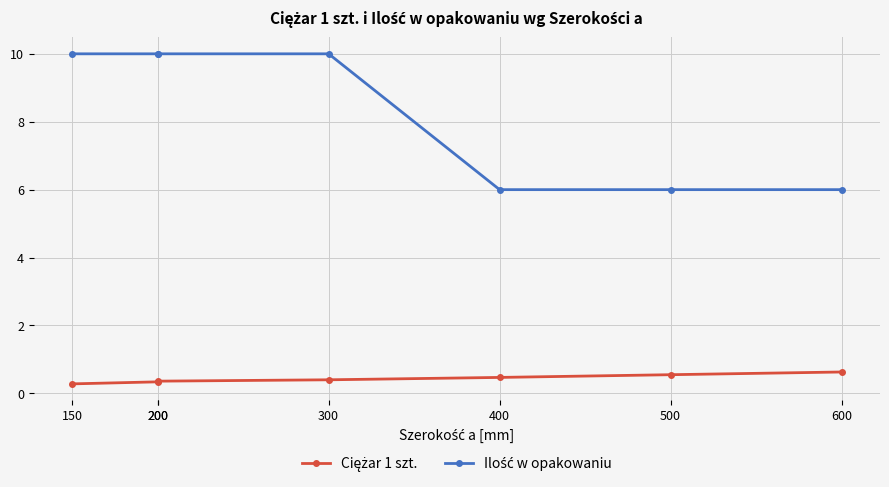

Is it true that Ilość w opakowaniu equals 10.0 at 200?

True